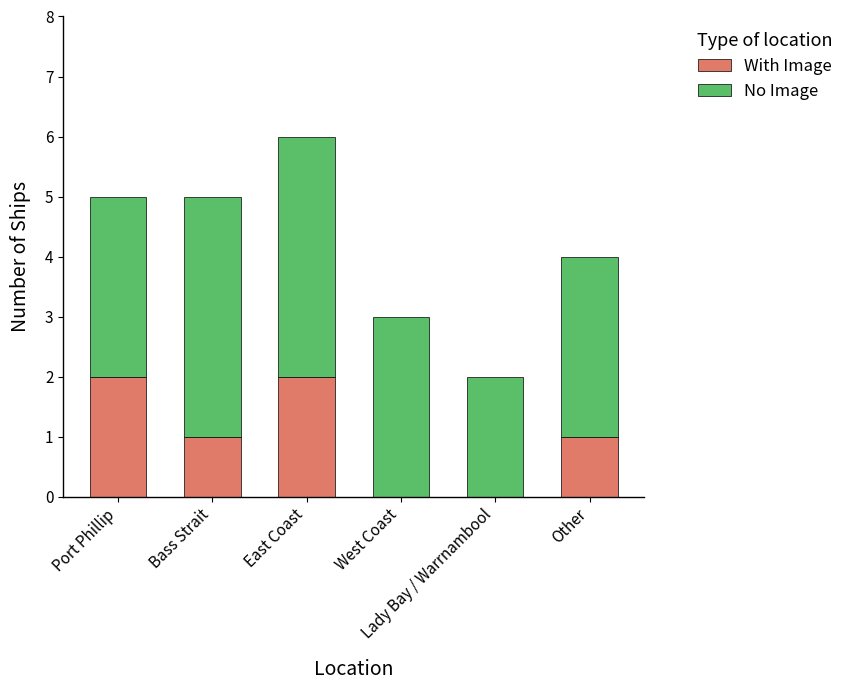

What is the difference between the With Image values at Port Phillip and Bass Strait?

1